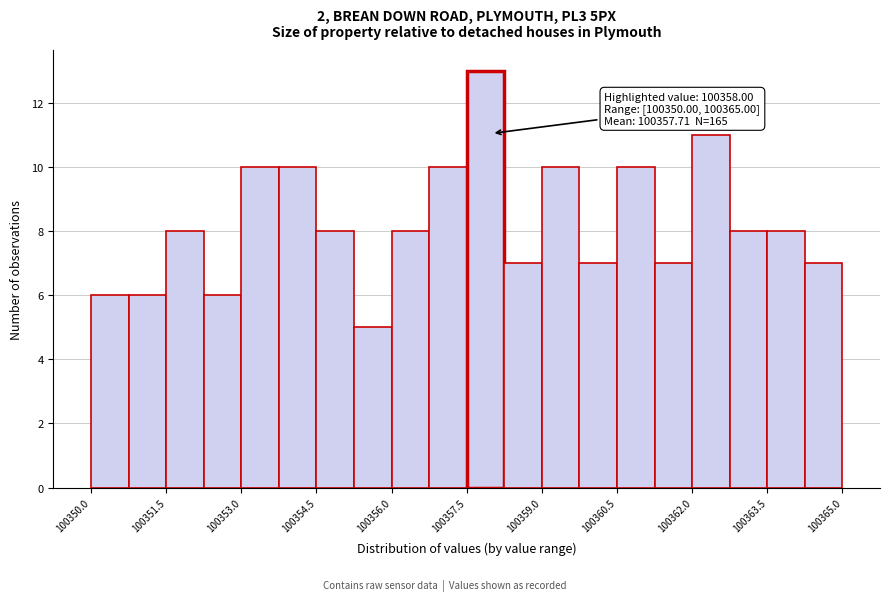

Read against the x-axis, roughly where is the centre of the tallest bar?

100357.8